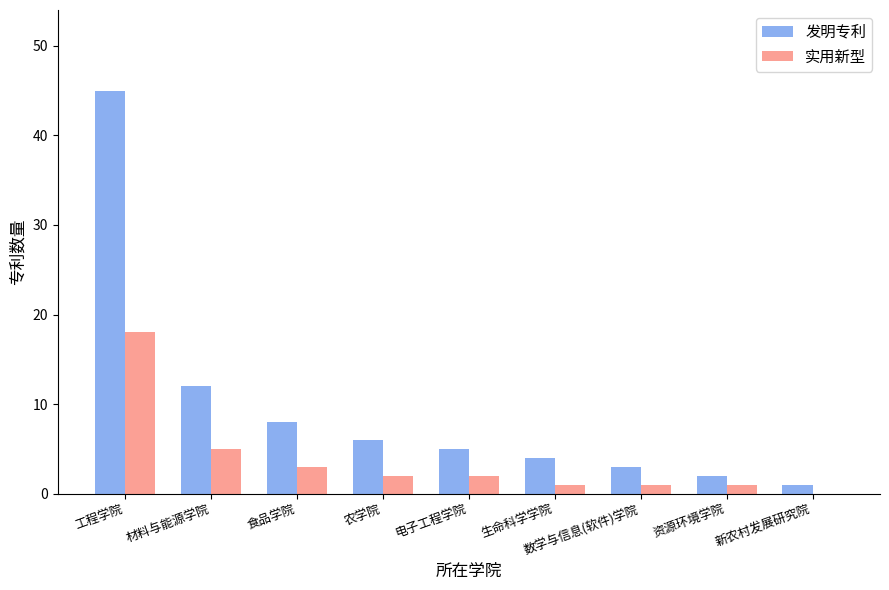

What is the approximate value of 发明专利 at 资源环境学院?

2